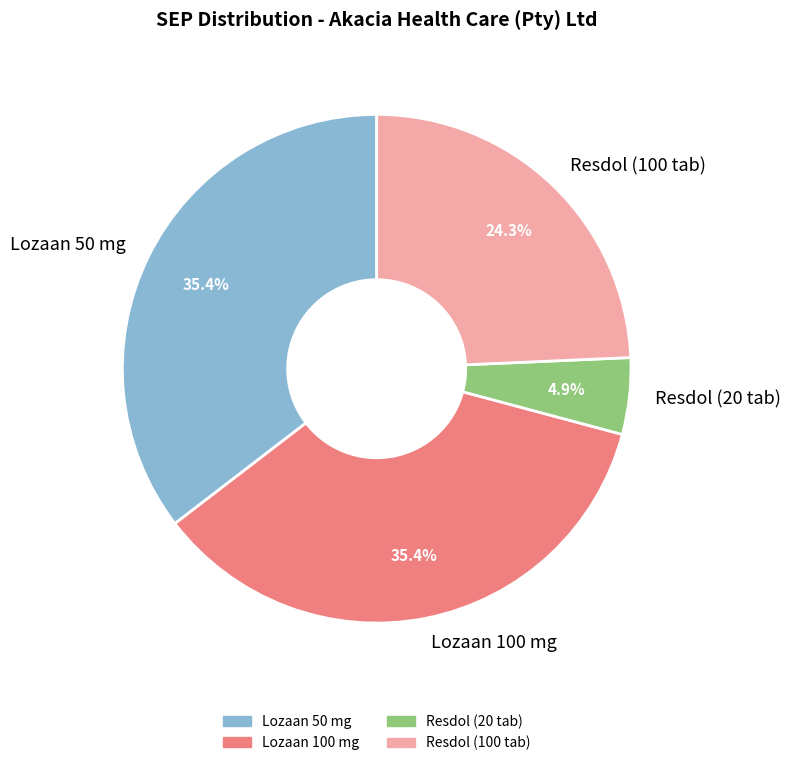

What is the smallest slice in the pie chart?

Resdol (20 tab)